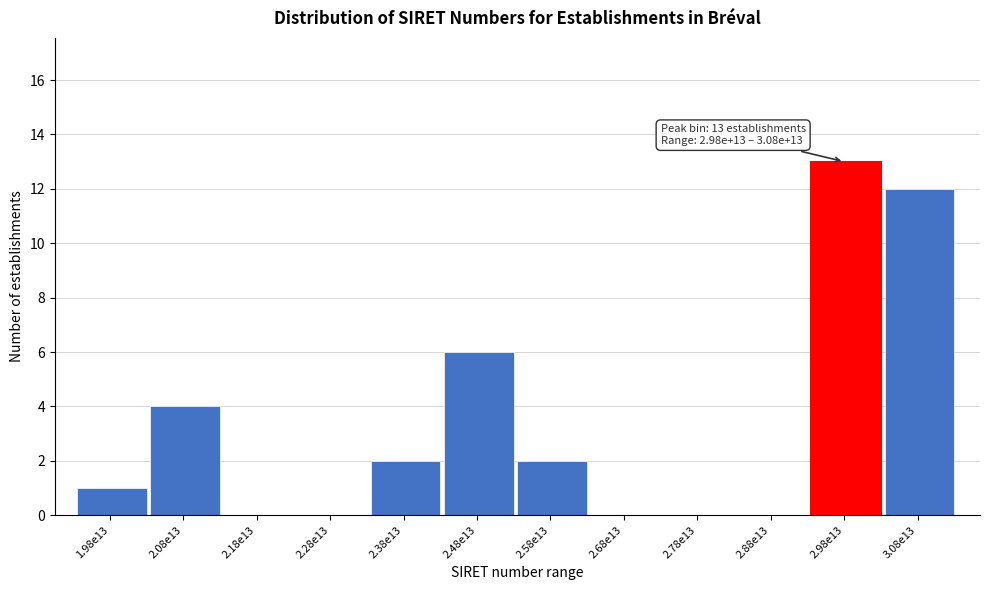

Reading left to right, transcribe all the data shown in this chart.

1.98e13=1	2.08e13=4	2.18e13=0	2.28e13=0	2.38e13=2	2.48e13=6	2.58e13=2	2.68e13=0	2.78e13=0	2.88e13=0	2.98e13=13	3.08e13=12